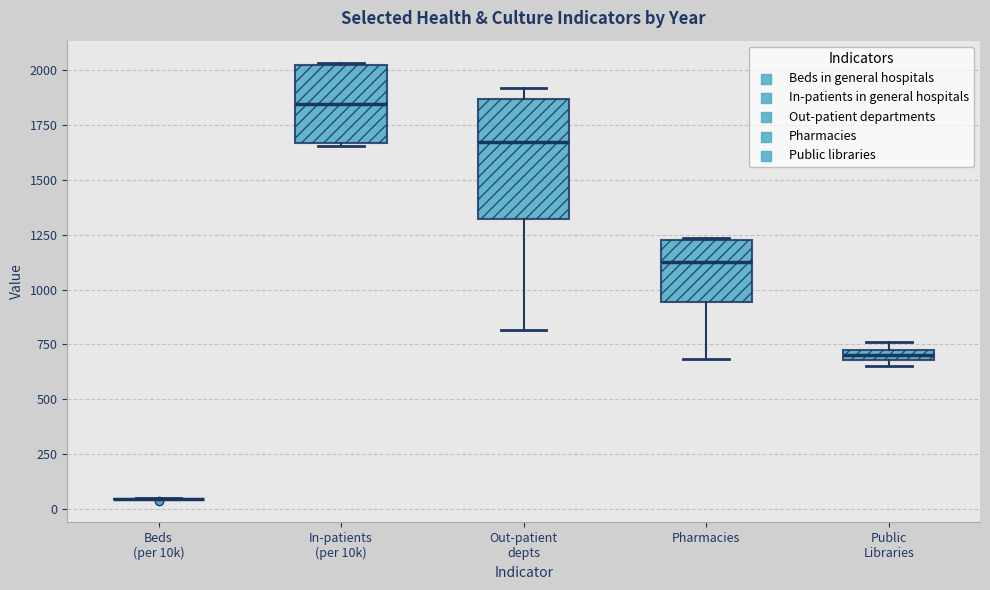

Which box is the tallest, from its lower edge to its upper edge?

Out-patient depts